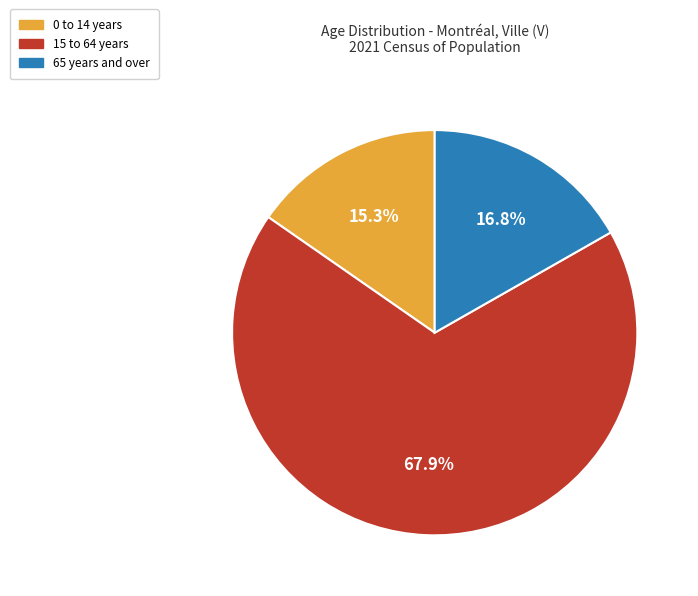

To the nearest percent, what is the difference between the 0 to 14 years and 15 to 64 years slice percentages?

53%